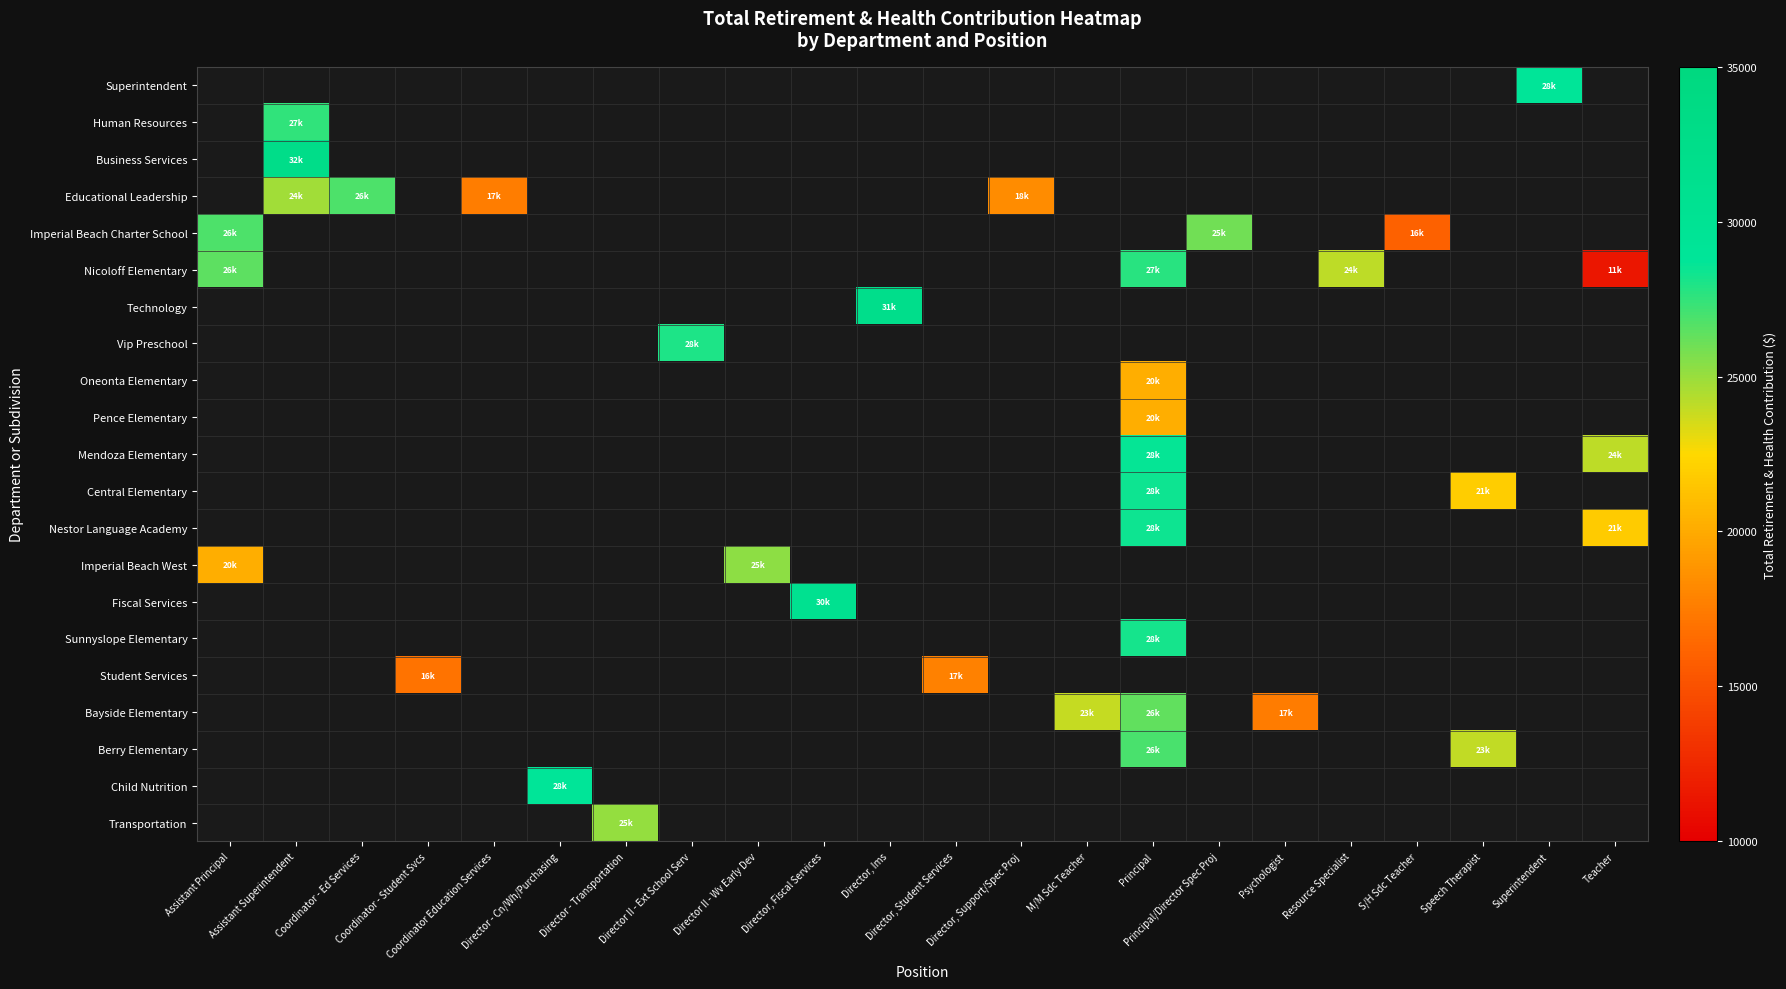

Which has a higher value, Coordinator - Ed Services or Principal?

Principal